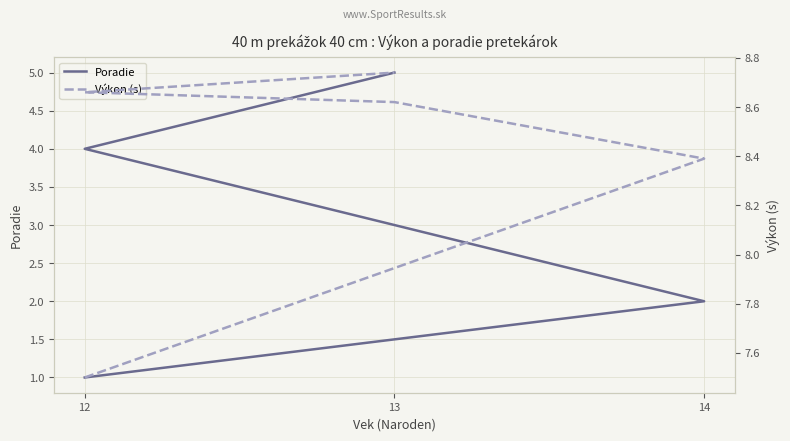

True or false: Poradie and Výkon (s) cross at least once.

False